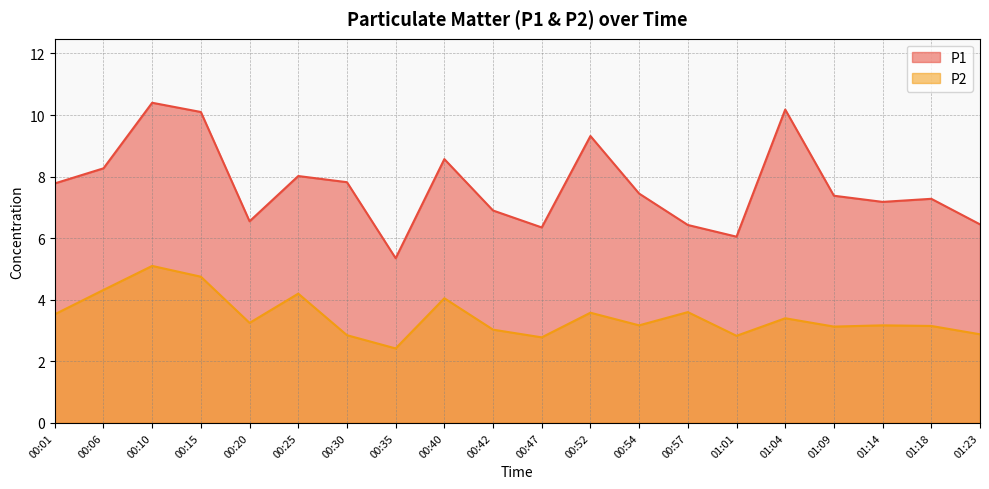

Rank the categories by P1 value from highest to lowest.

00:10, 01:04, 00:15, 00:52, 00:40, 00:06, 00:25, 00:30, 00:01, 00:54, 01:09, 01:18, 01:14, 00:42, 00:20, 01:23, 00:57, 00:47, 01:01, 00:35